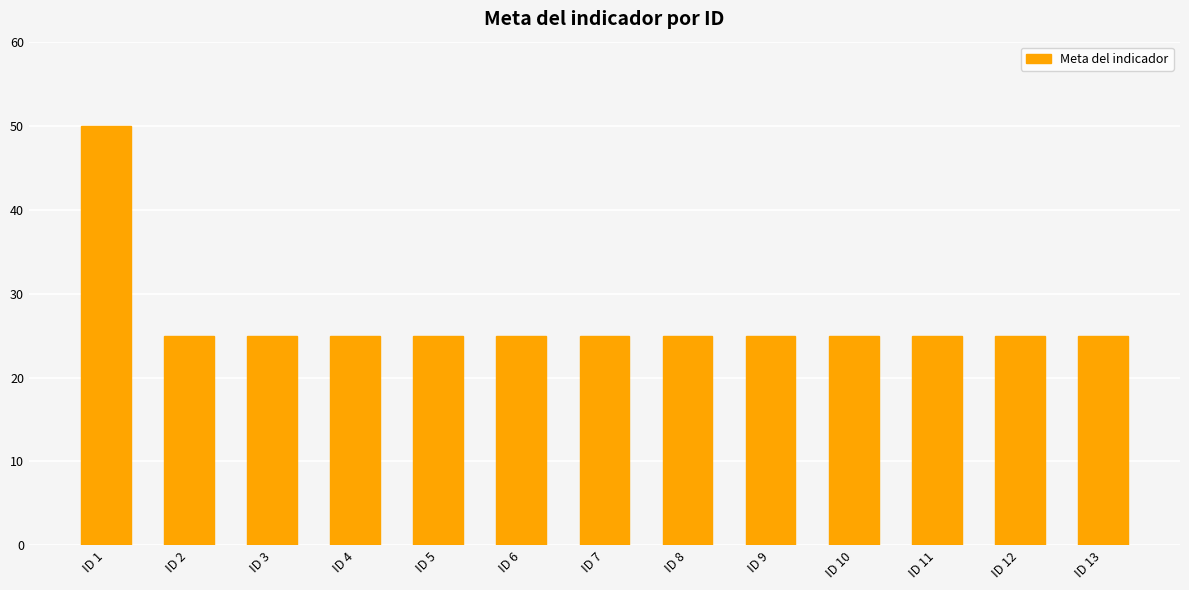

Reading left to right, transcribe all the data shown in this chart.

ID 1=50	ID 2=25	ID 3=25	ID 4=25	ID 5=25	ID 6=25	ID 7=25	ID 8=25	ID 9=25	ID 10=25	ID 11=25	ID 12=25	ID 13=25